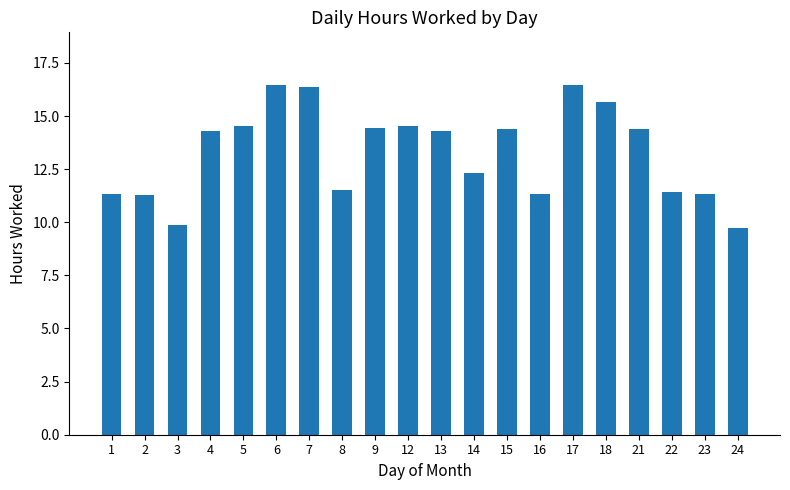

What is the ratio of the value at 5 to the value at 4?

1.0